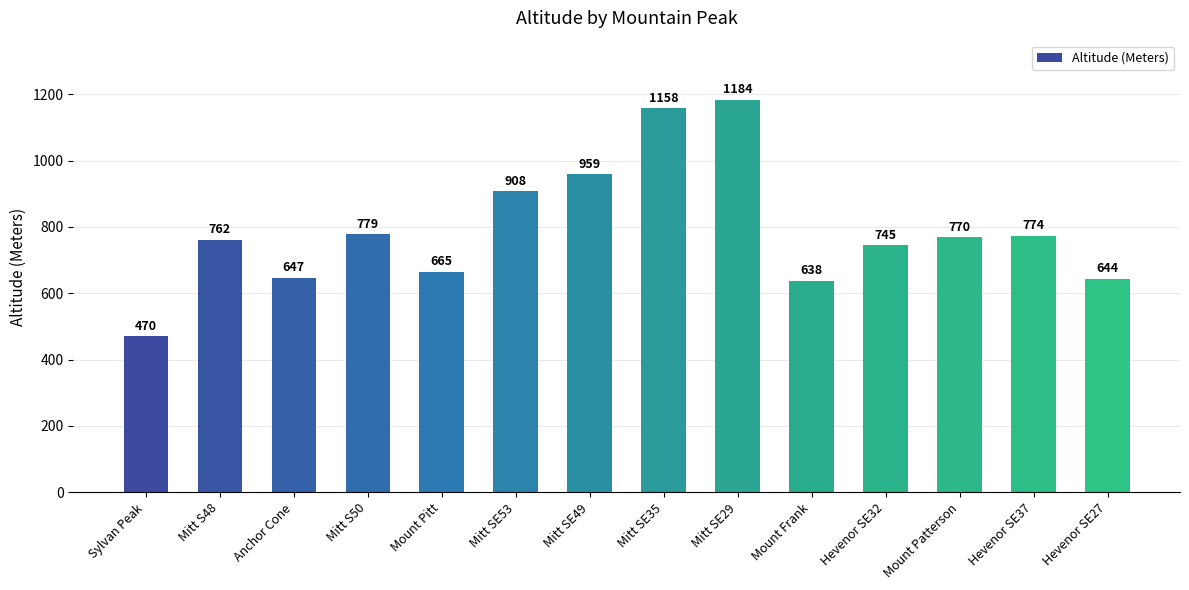

Reading left to right, transcribe all the data shown in this chart.

470	762	647	779	665	908	959	1158	1184	638	745	770	774	644